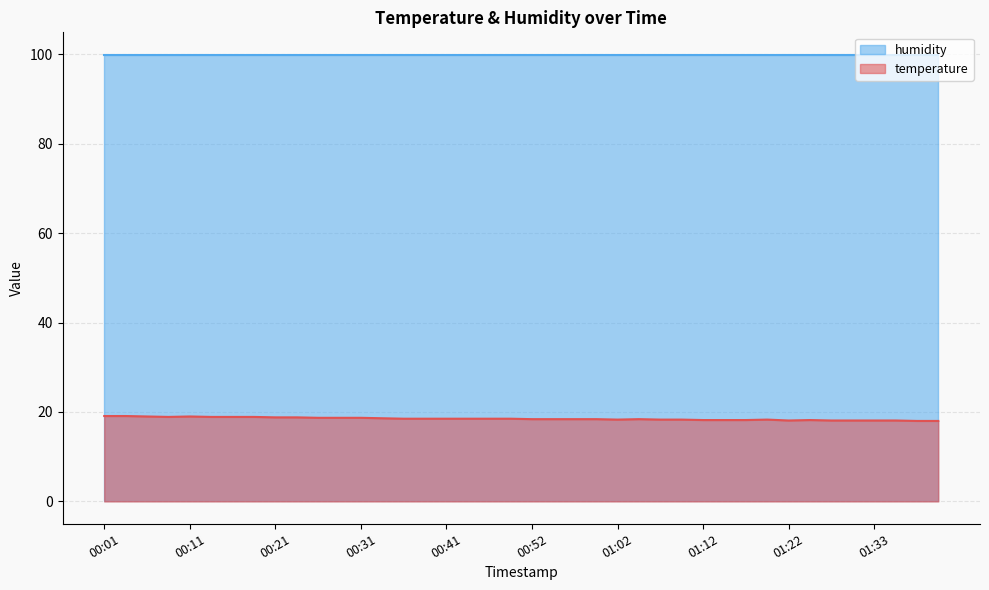

What is the minimum value shown in the chart?

18.0